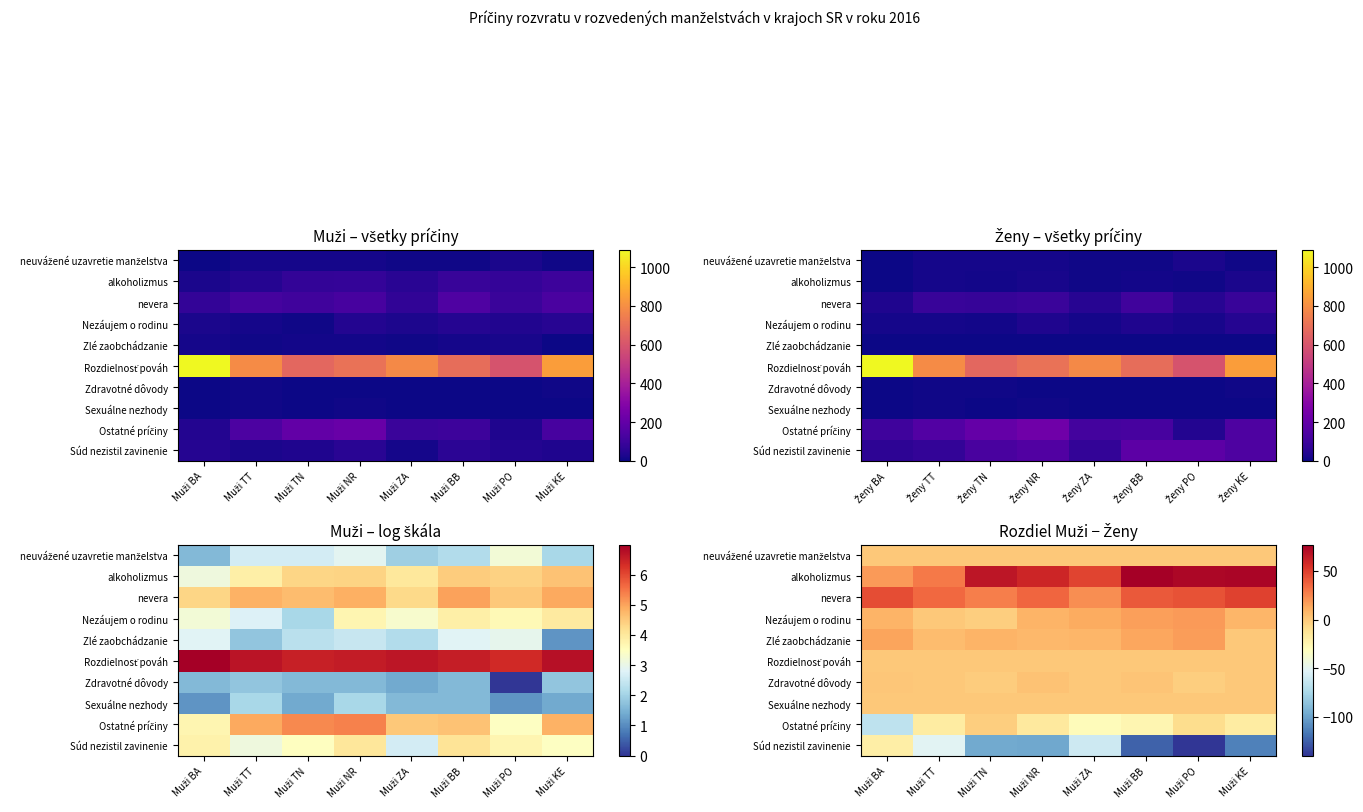

What is the smallest value displayed?

-140